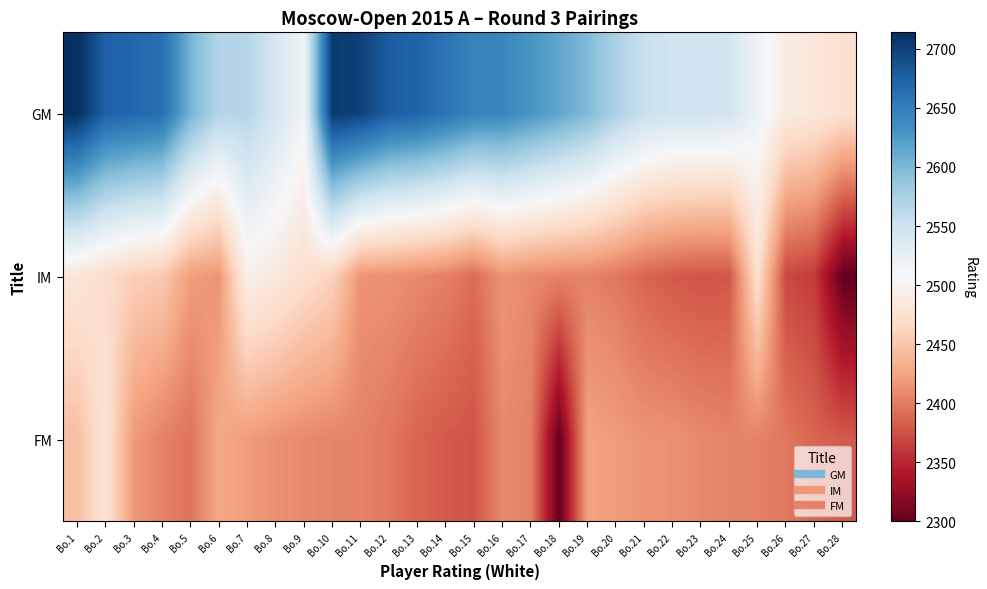

Count the number of data series in this chart.

3